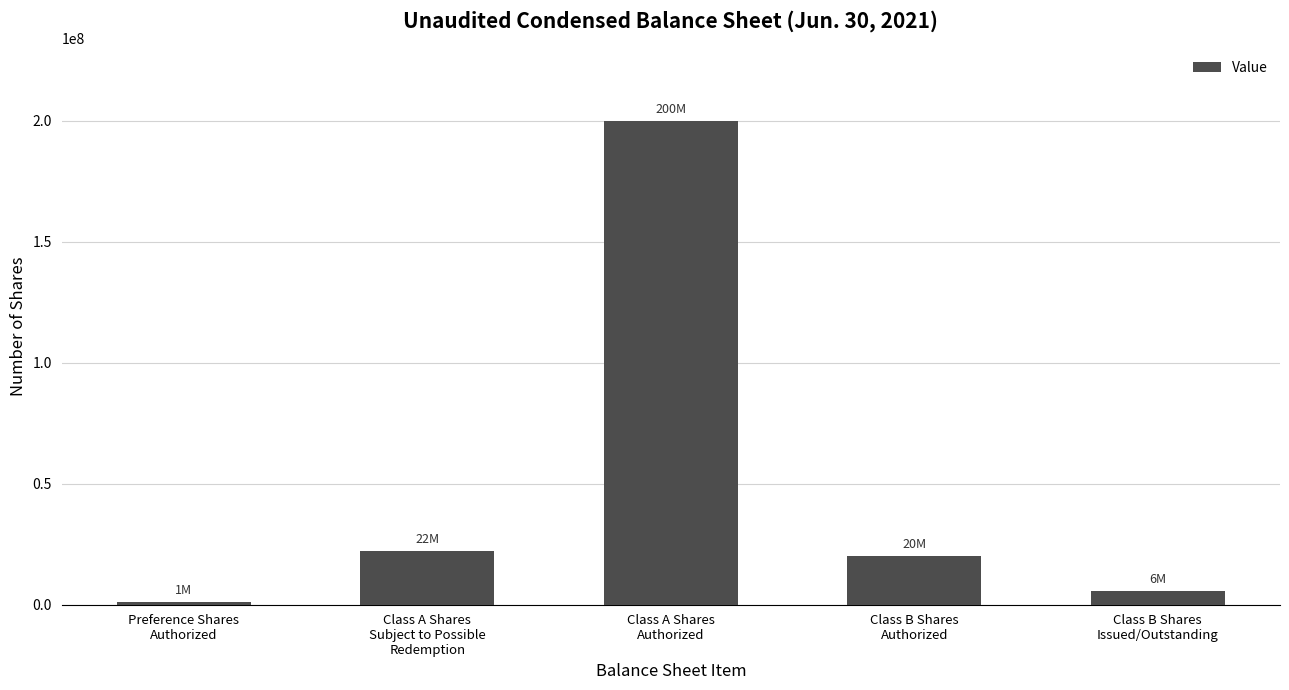

Rank the categories by value from highest to lowest.

Class A Shares
Authorized, Class A Shares
Subject to Possible
Redemption, Class B Shares
Authorized, Class B Shares
Issued/Outstanding, Preference Shares
Authorized